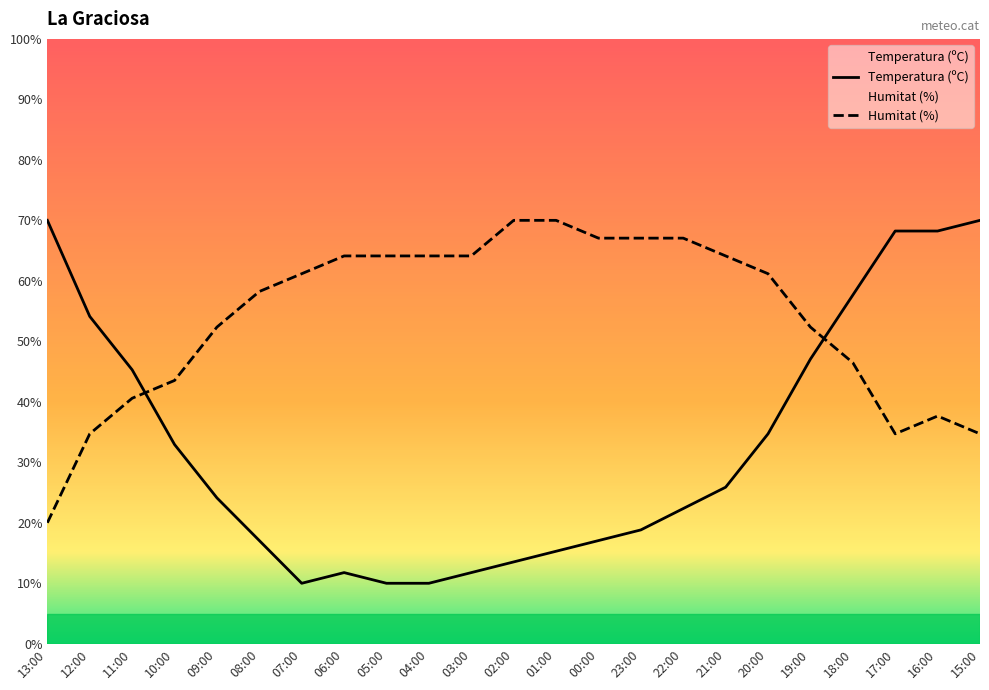

How many values in the Humitat (%) series exceed 61?

12